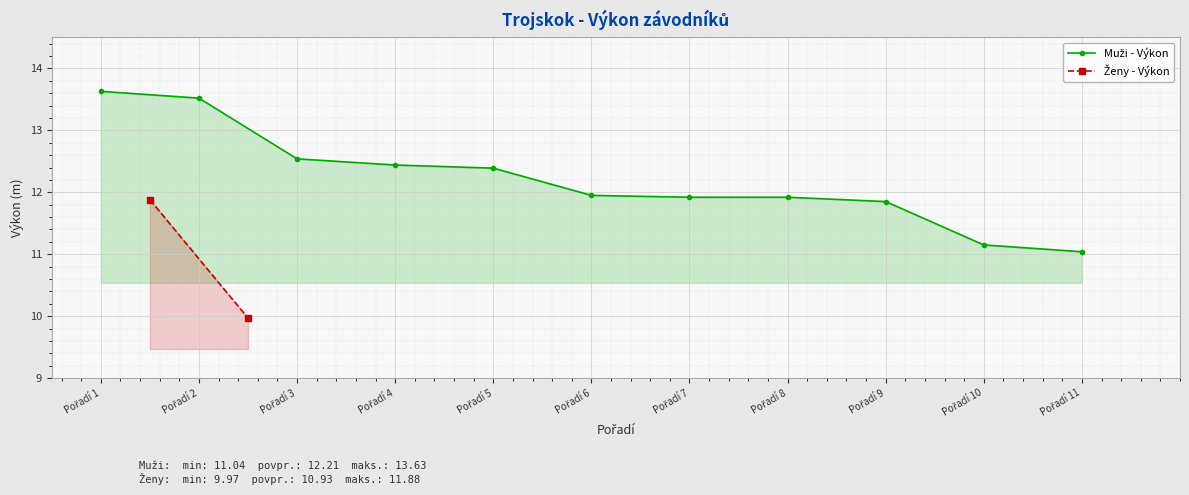

What is the average value?

12.2